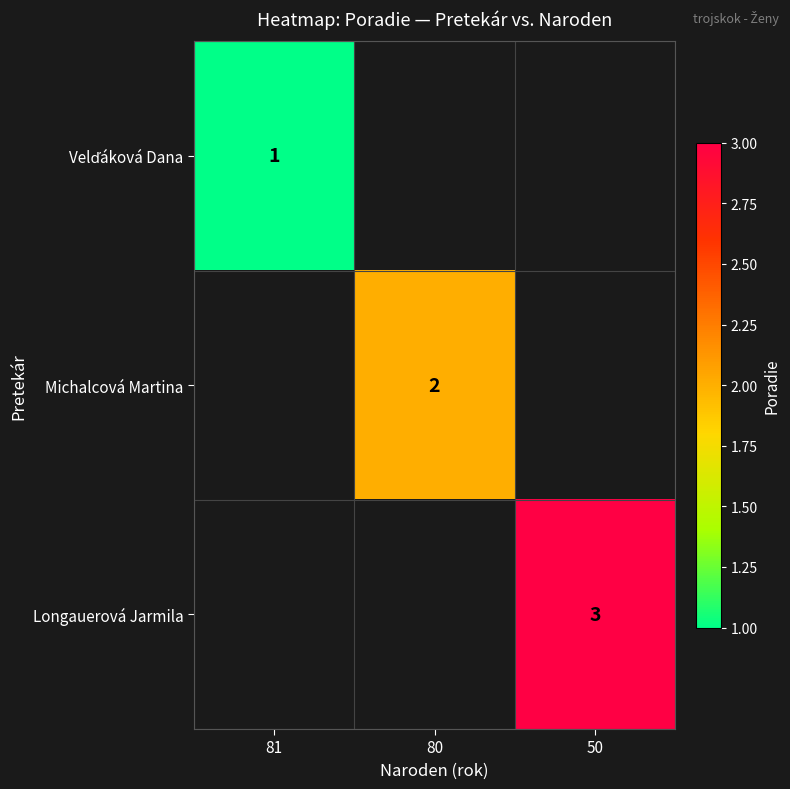

What is the greatest value displayed?

3.0